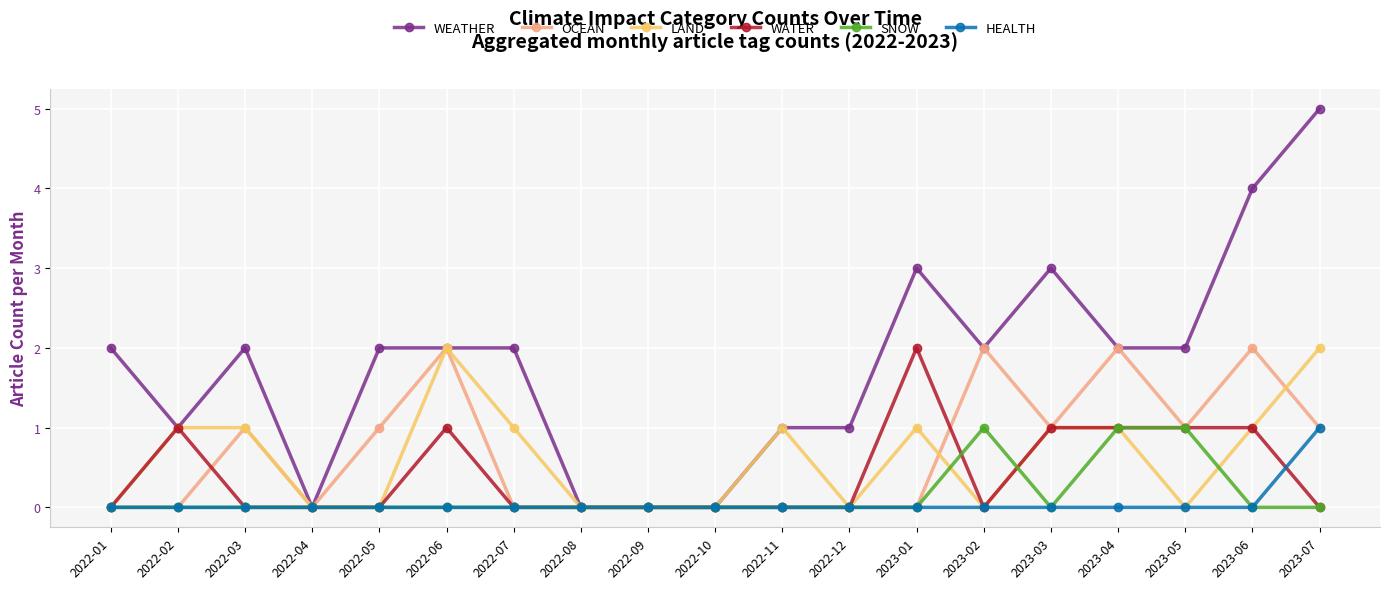

What is the total value across all series at 2023-06?

8